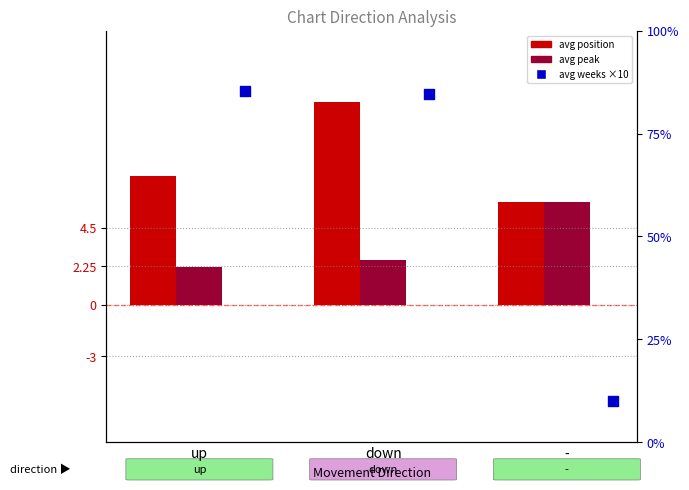

Which series has the widest spread of Y values?

avg weeks x10